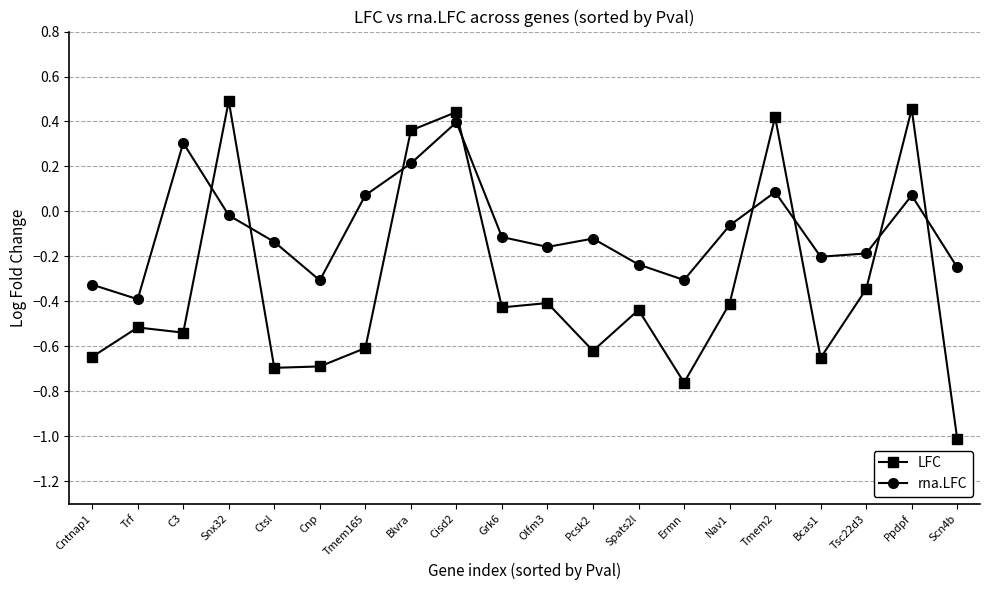

True or false: LFC has a value of 0.1 at Cisd2.

False